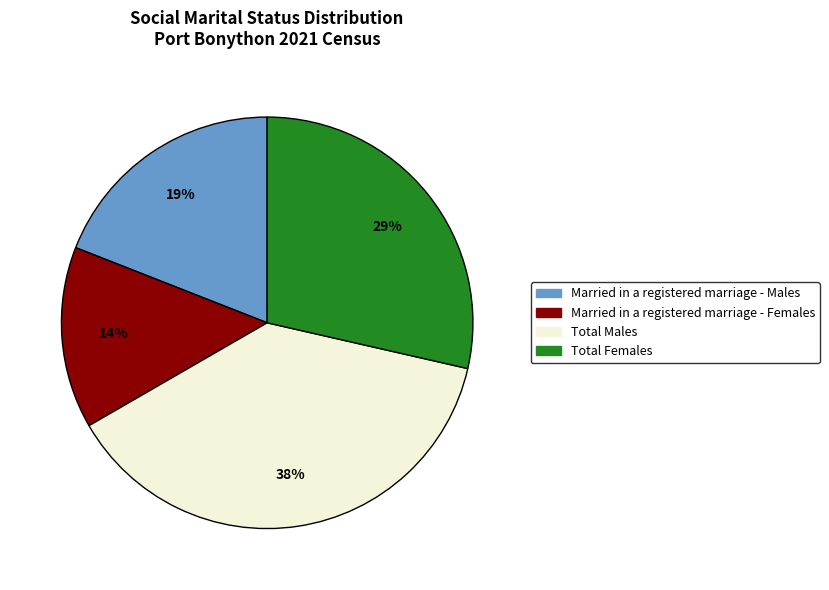

To the nearest percent, what is the average slice percentage?

25%